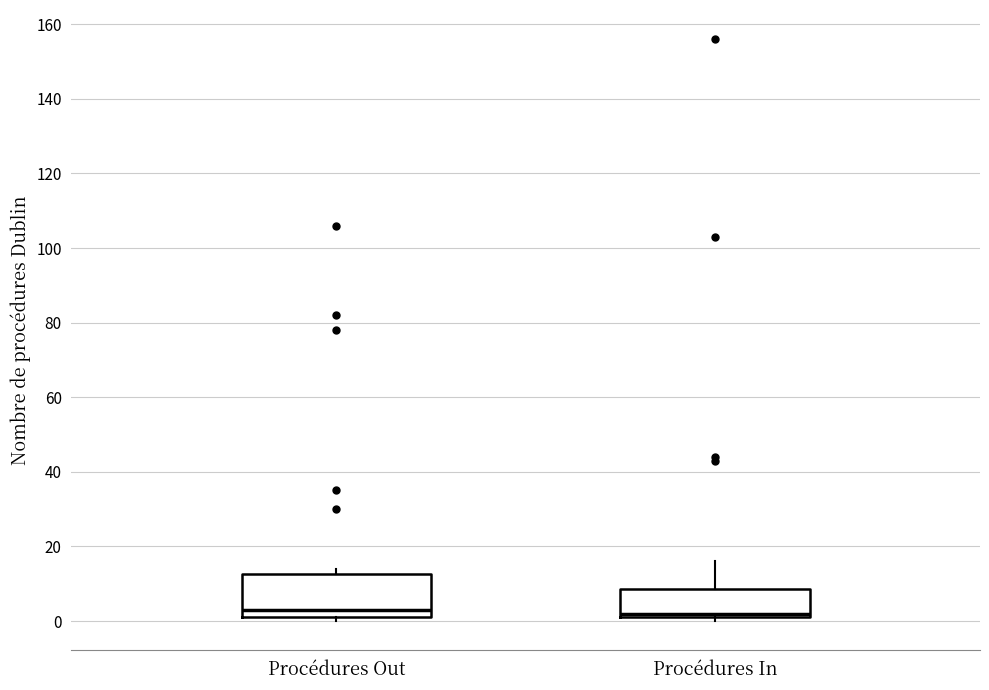

Where is the upper edge of the box for Procédures In on the y-axis? The values are not printed on the chart, so give them approximately, as read against the axis.

8